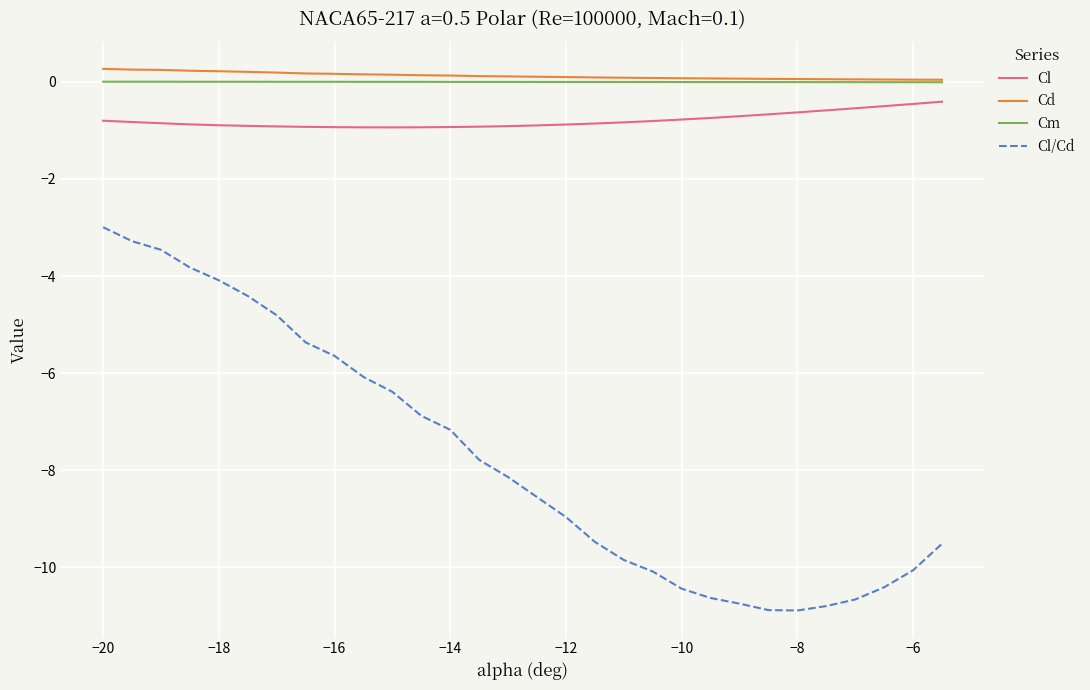

True or false: Cl and Cl/Cd cross at least once.

False